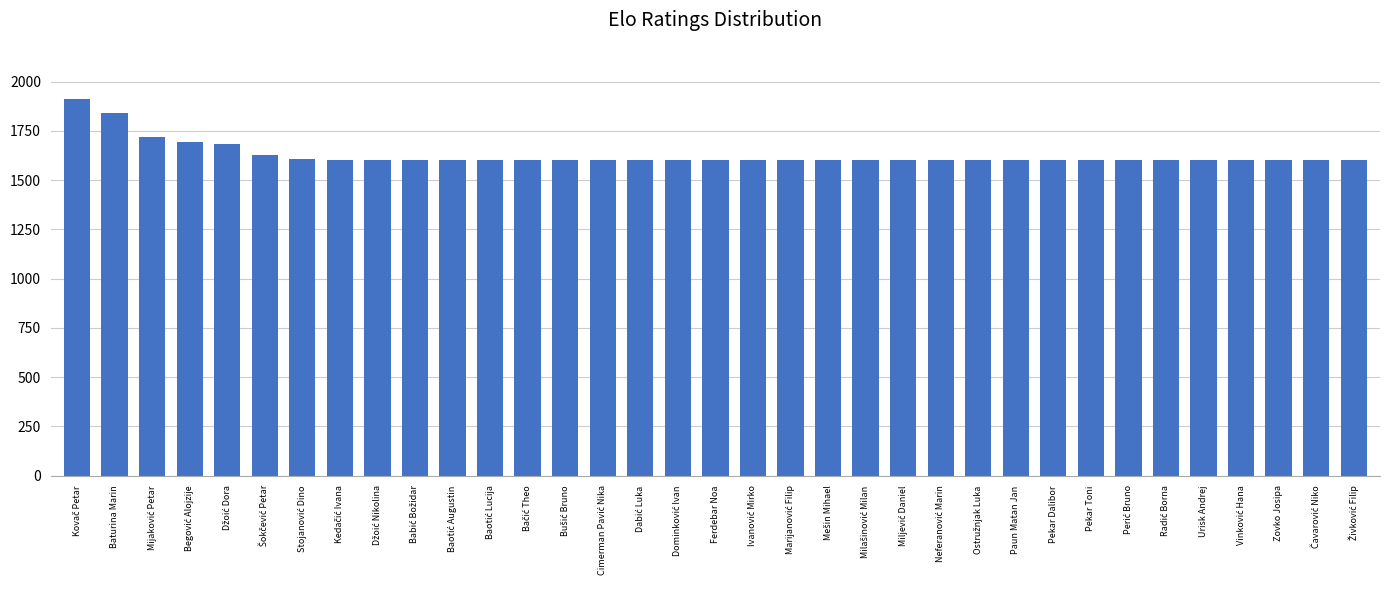

True or false: the data shows 1600 at Paun Matan Jan.

True